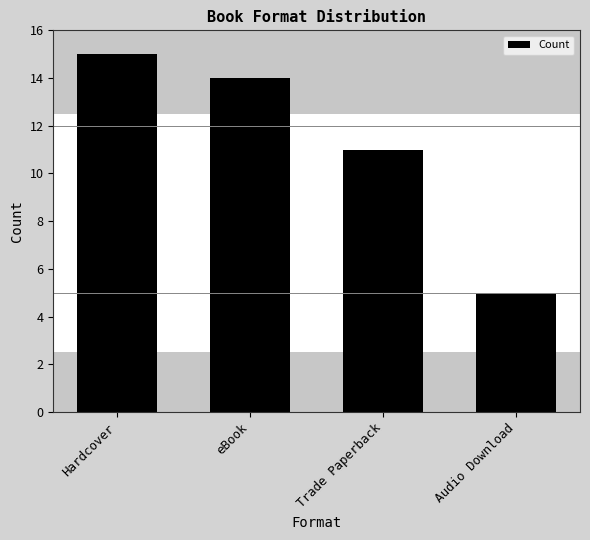

True or false: the data shows 5 at Audio Download.

True